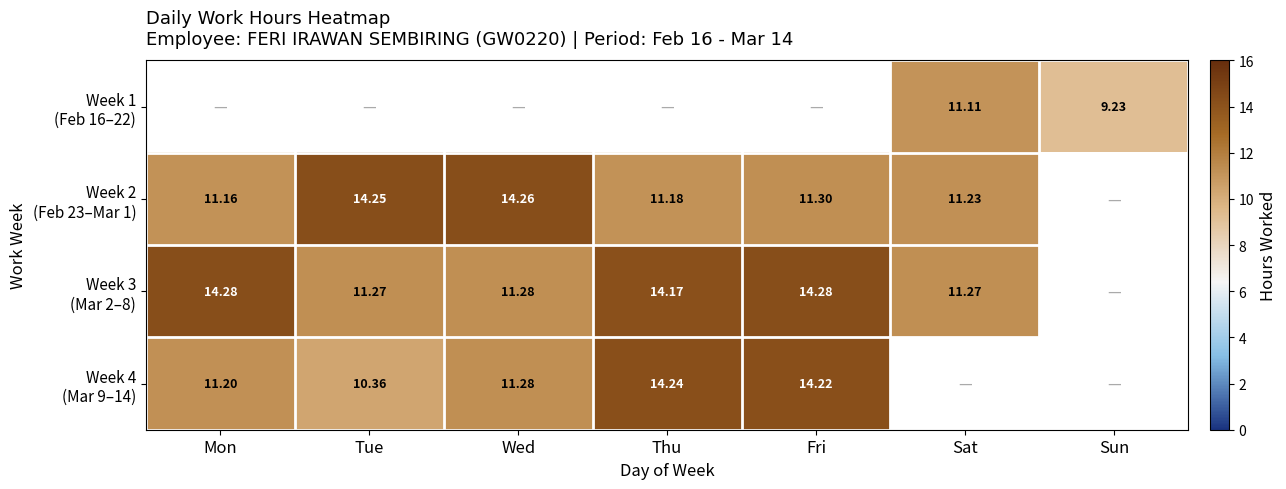

Is the value of Week 1 (Feb 16–22) at Mon greater than the value of Week 3 (Mar 2–8) at Mon?

No